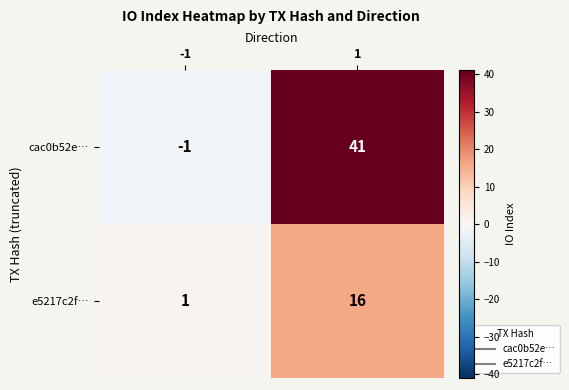

Reading left to right, transcribe all the data shown in this chart.

cac0b52e…: -1	41
e5217c2f…: 1	16